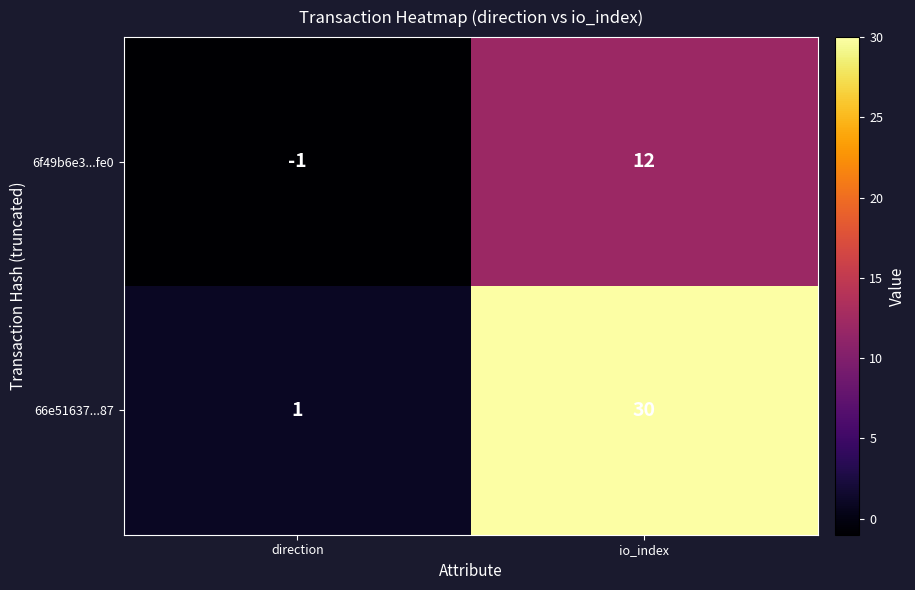

Rank the series at direction from highest to lowest value.

66e51637...87, 6f49b6e3...fe0